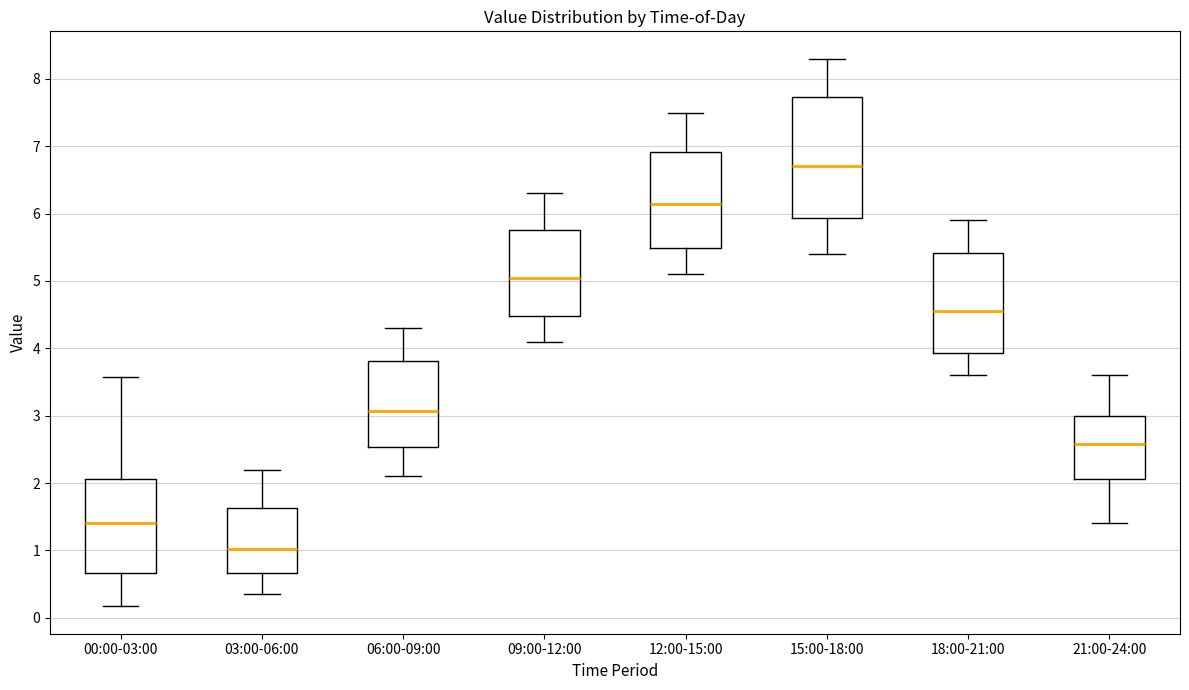

Which box is the tallest, from its lower edge to its upper edge?

15:00-18:00